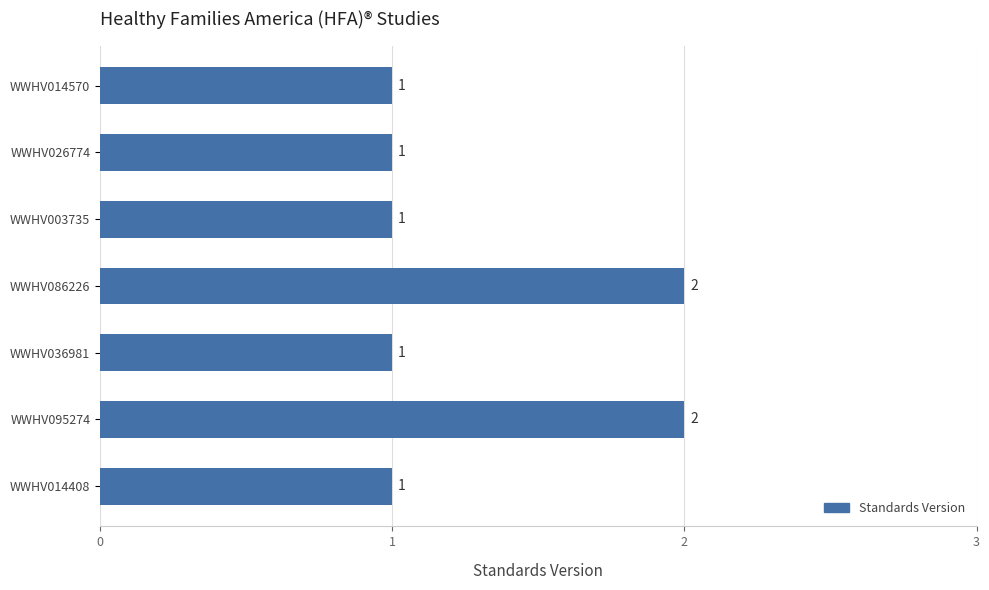

Which has a higher value, WWHV003735 or WWHV086226?

WWHV086226